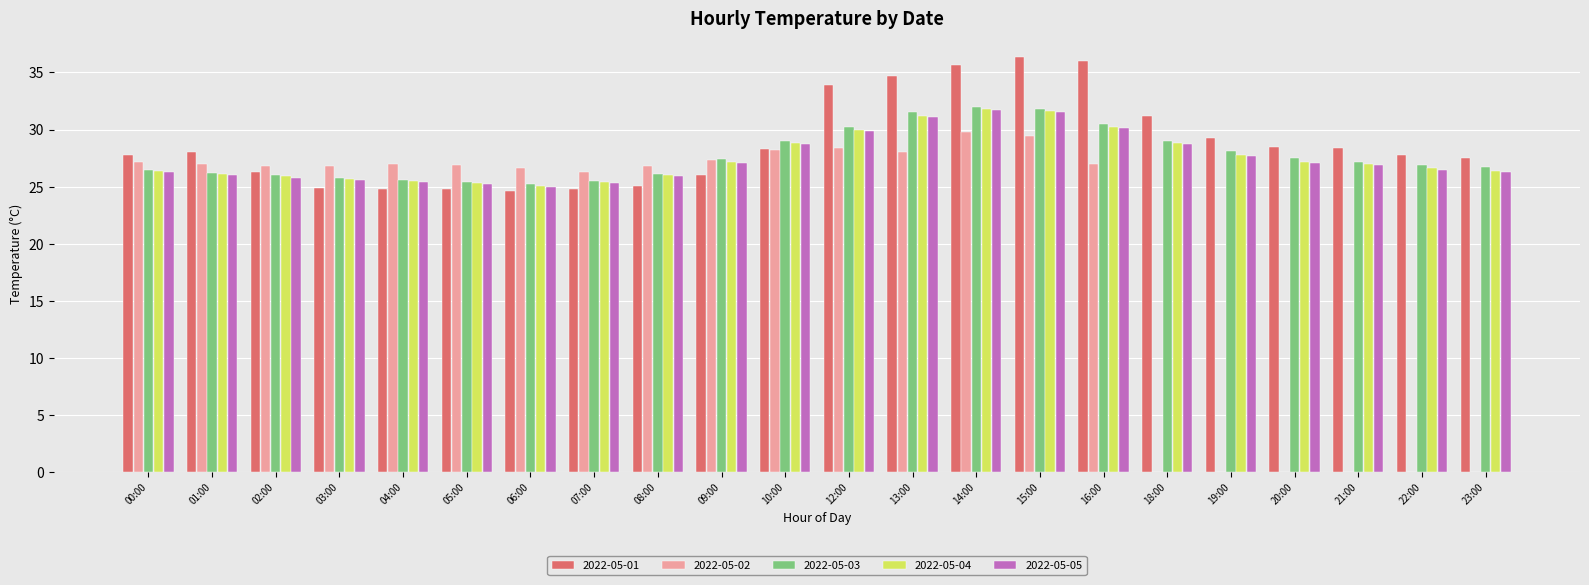

How many groups of bars are there?

22